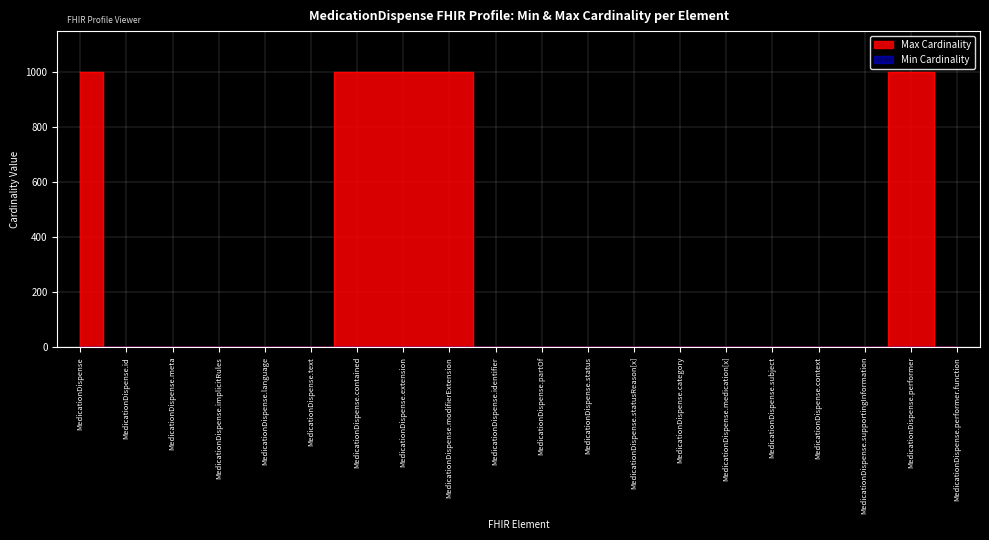

True or false: Min has more than 2 points higher than both neighbors.

False